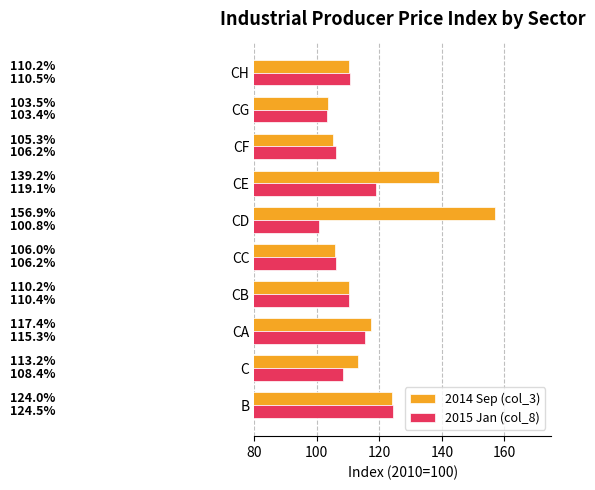

At which category is the sum across all series the highest?

CE